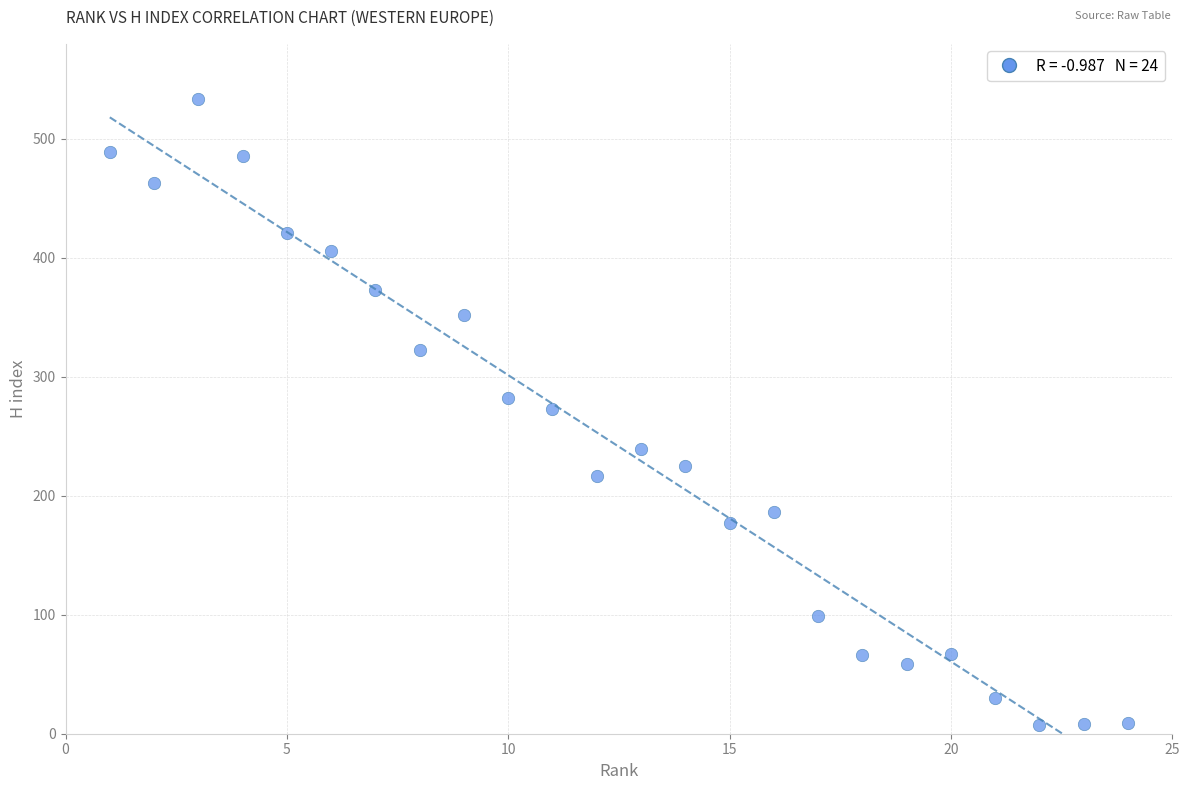

What is the range of Y values (max minus min)?

527